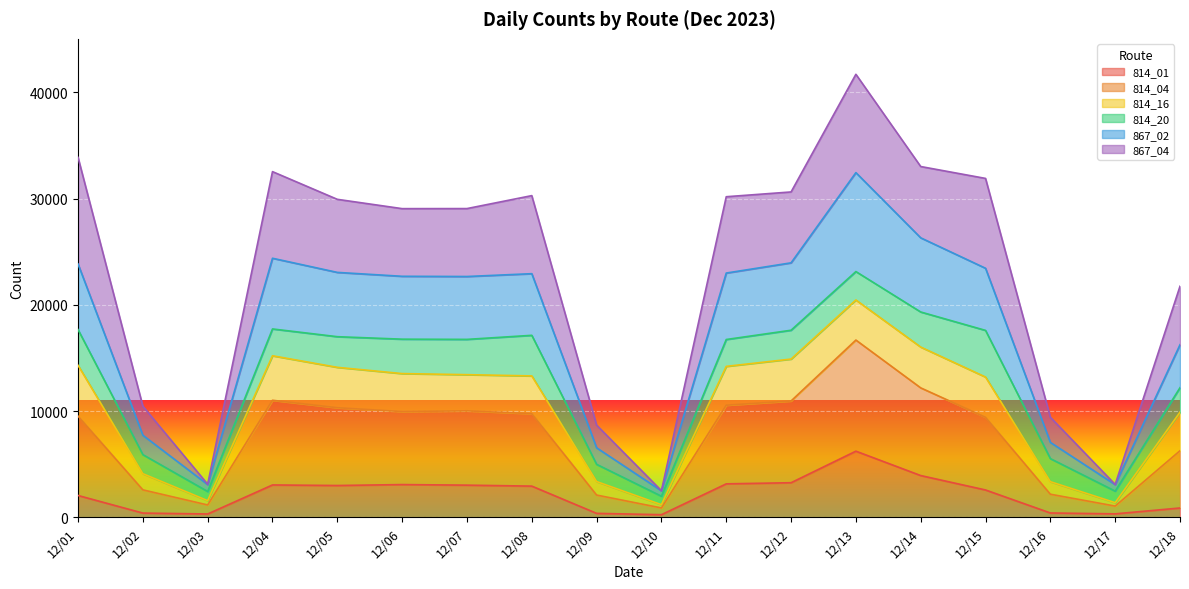

At which category does 814_04 reach its first local peak?

12/04